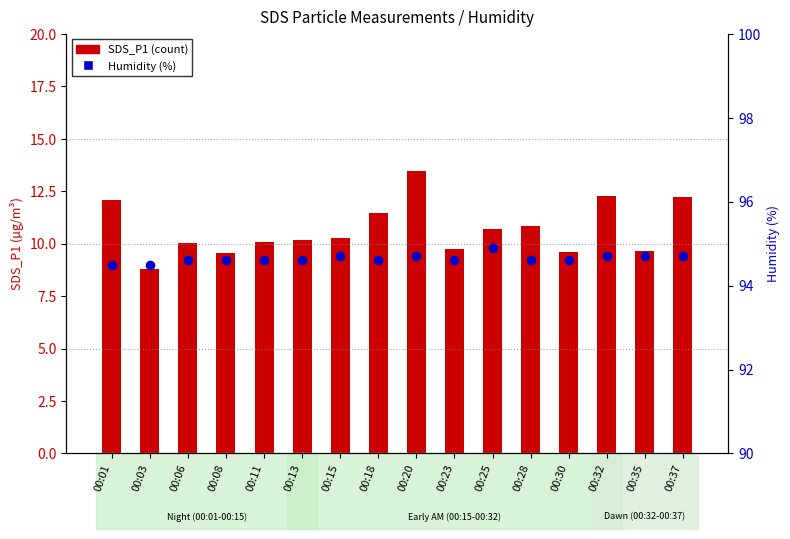

At how many categories does at least one series exceed 42?

16